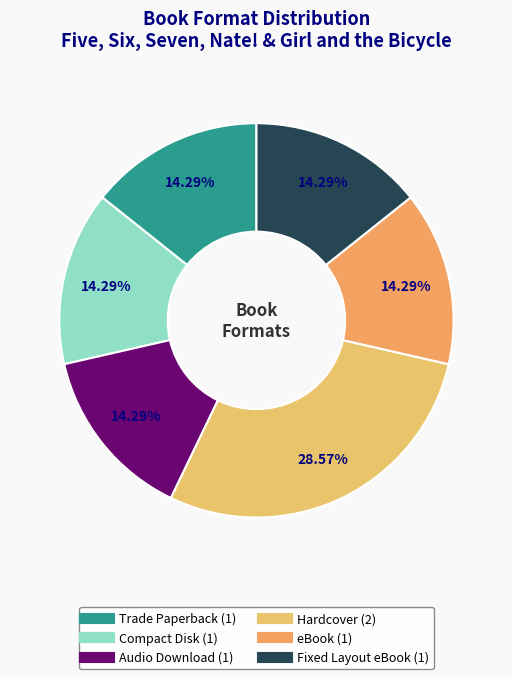

Is Fixed Layout eBook the majority of the pie?

No